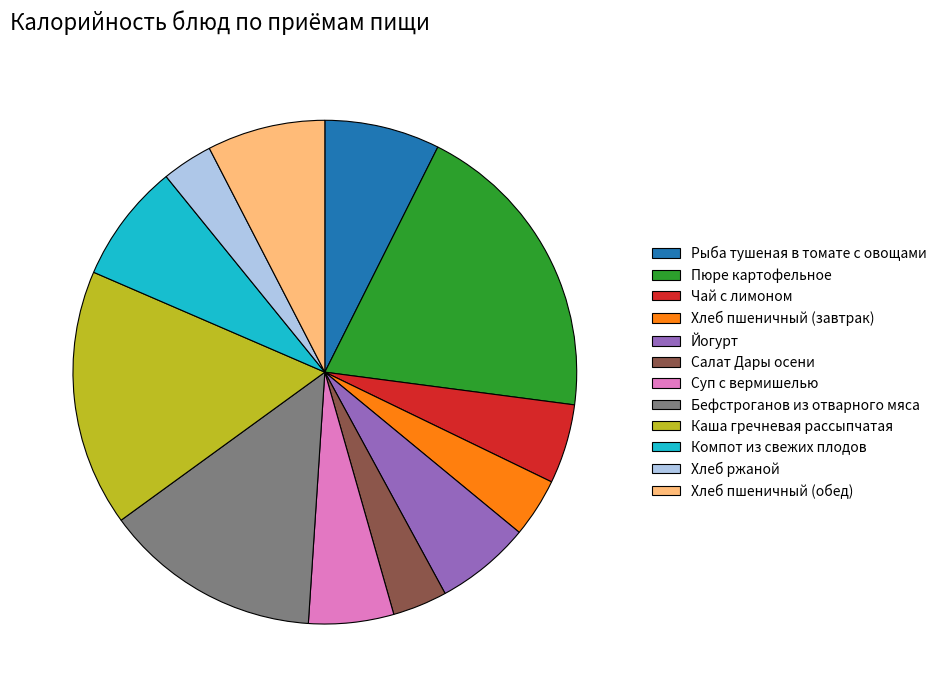

What is the ratio of the value at Хлеб пшеничный (обед) to the value at Каша гречневая рассыпчатая?

0.5